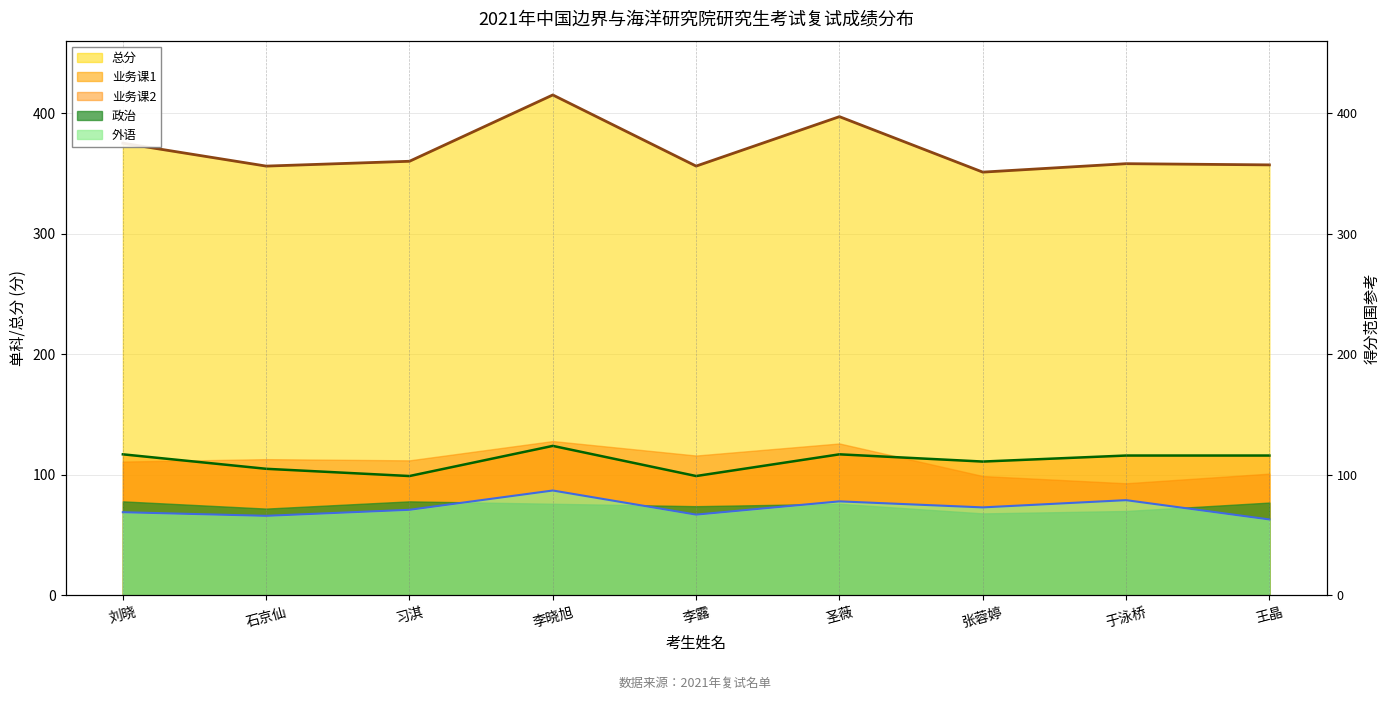

Which series has the largest total across all categories?

总分